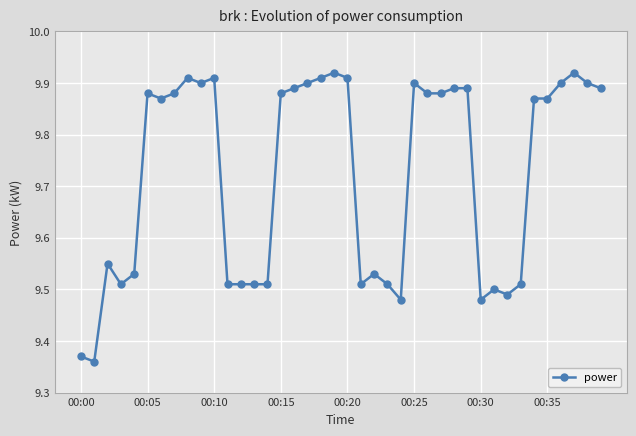

True or false: the data has more than 1 interior local peaks.

True